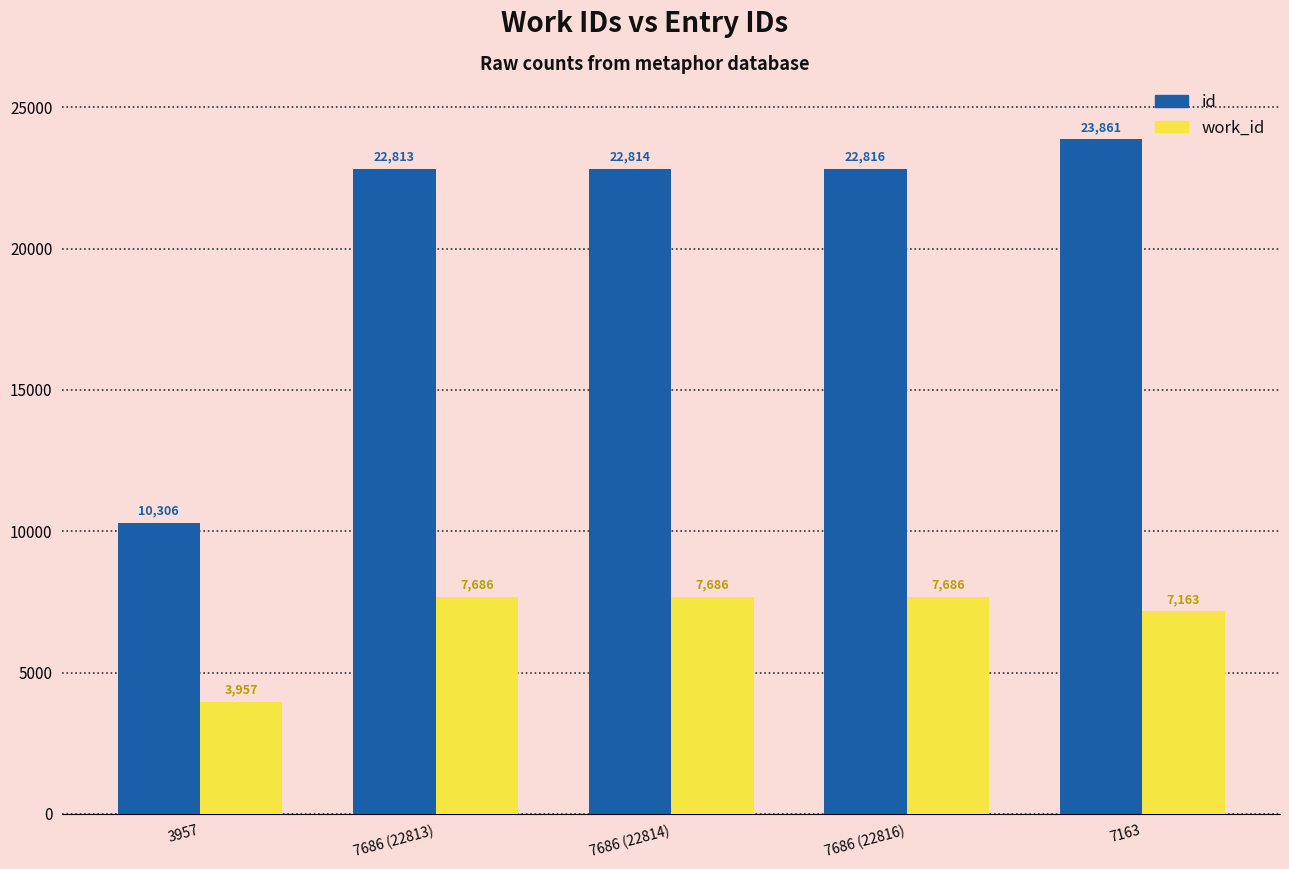

What is the highest value of the id series?

23861